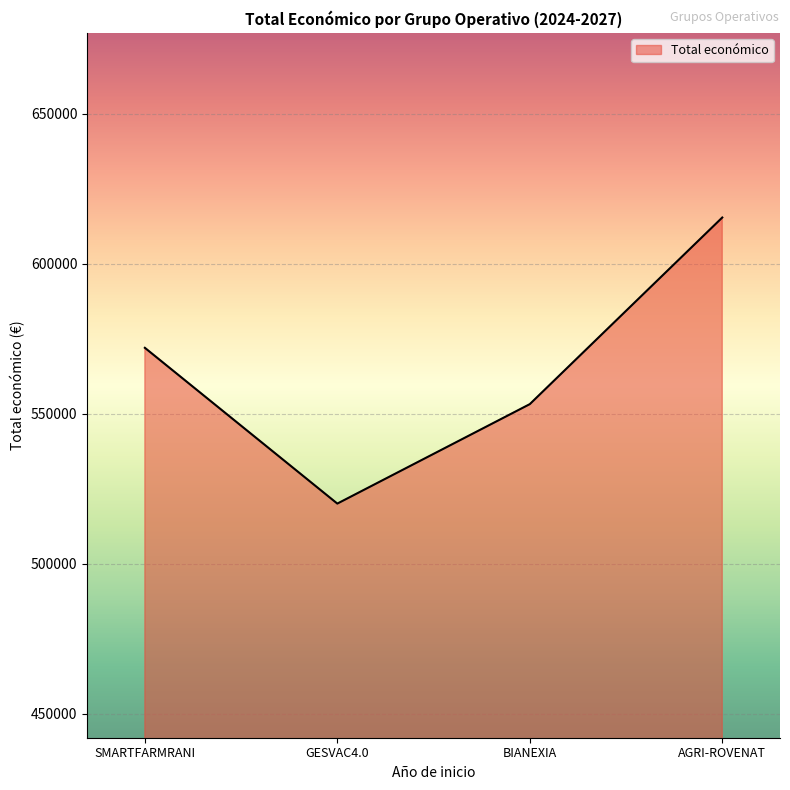

How many values are below 571965?

2